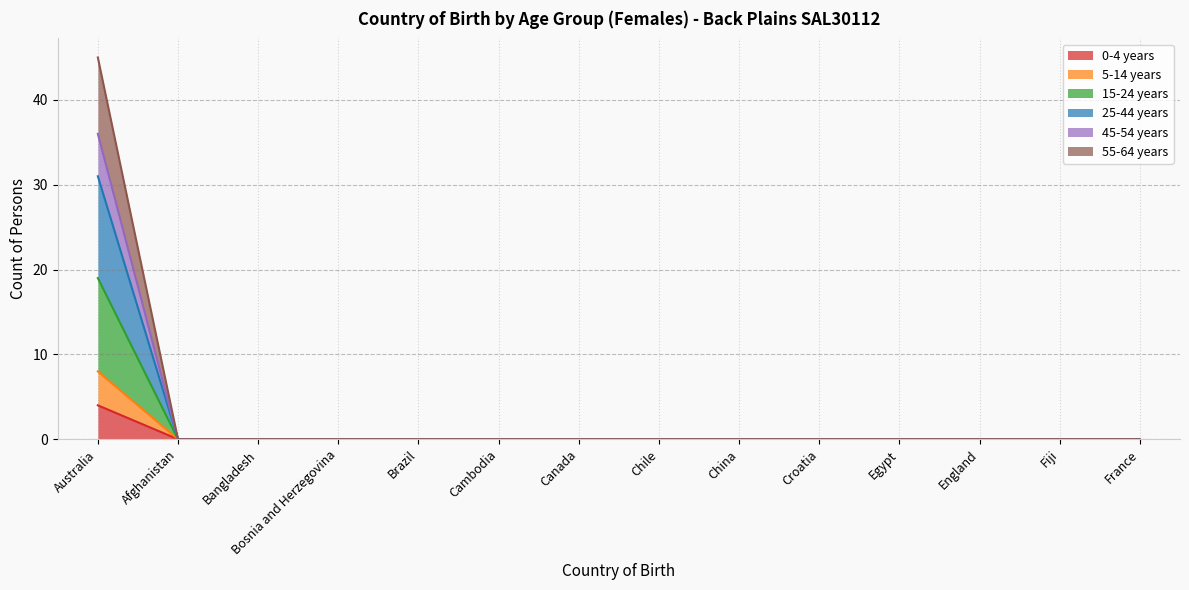

The 55-64 years series shows -5 at Cambodia. True or false?

False